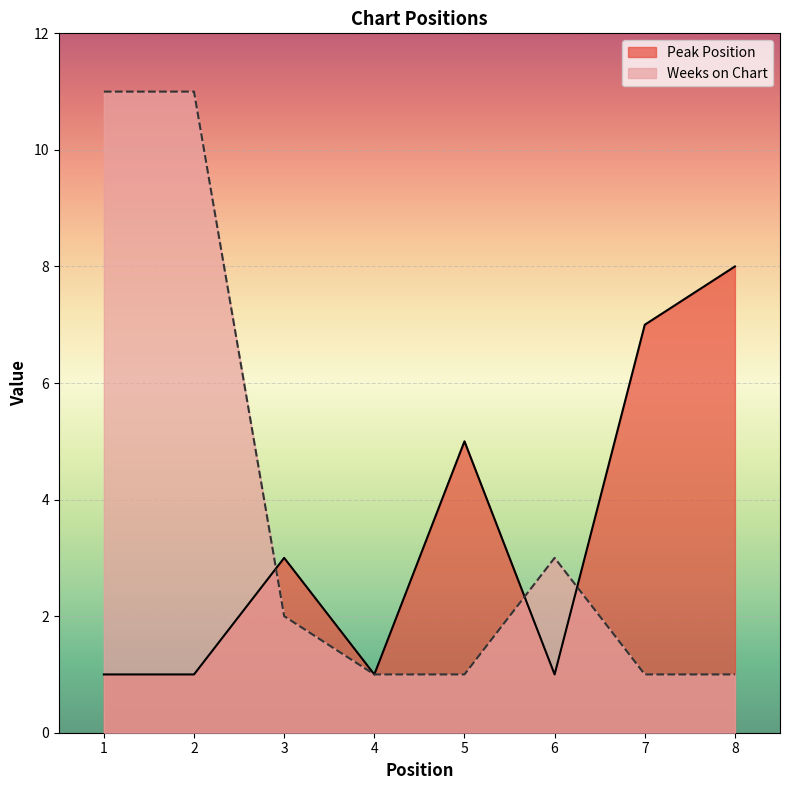

Rank the series at 5 from lowest to highest value.

Weeks on Chart, Peak Position